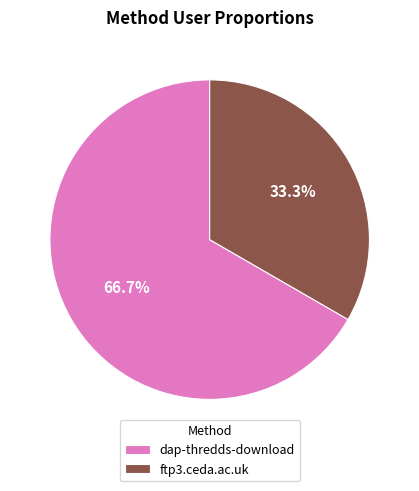

True or false: dap-thredds-download accounts for 73% of the total.

False